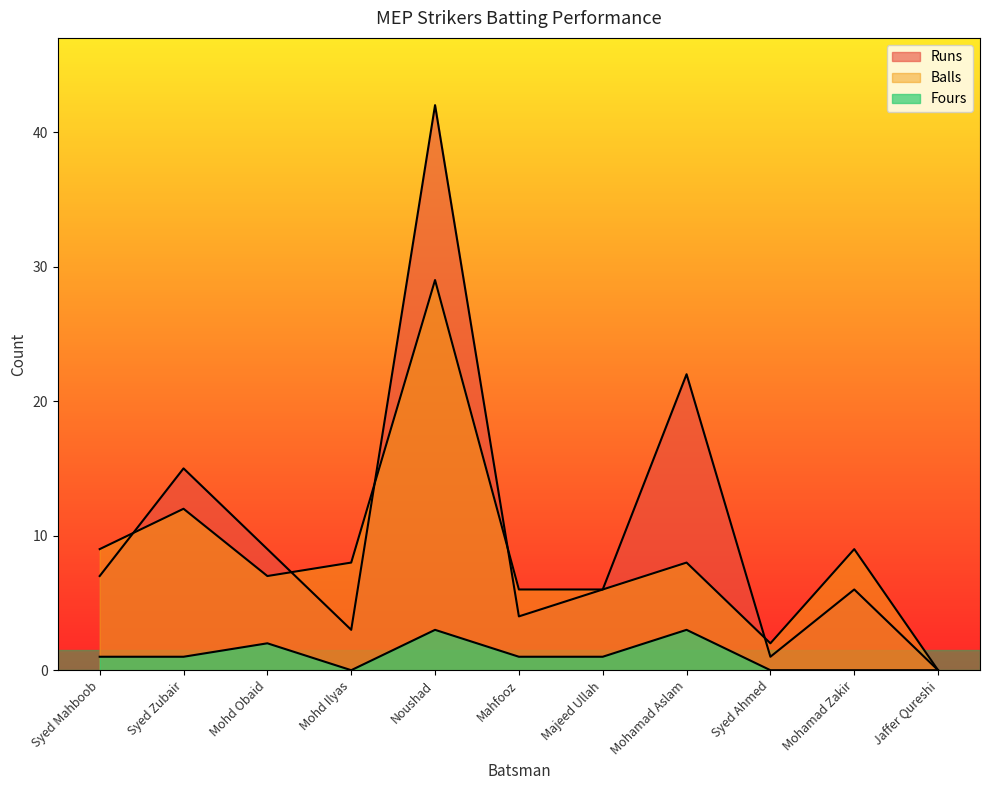

What is the difference between the maximum and second lowest values in the Balls series?

27